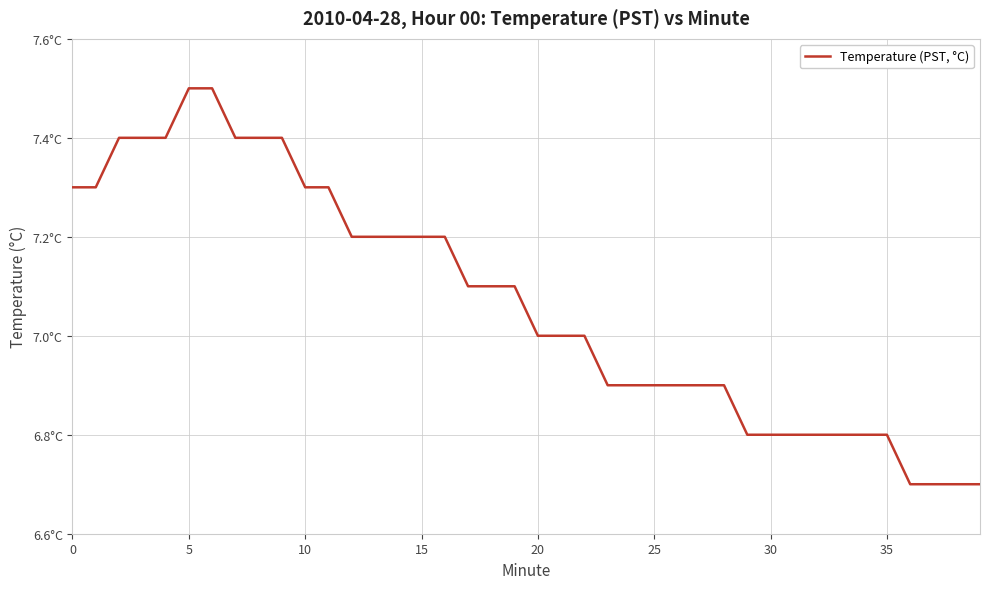

What is the difference between the second highest and minimum values?

0.8